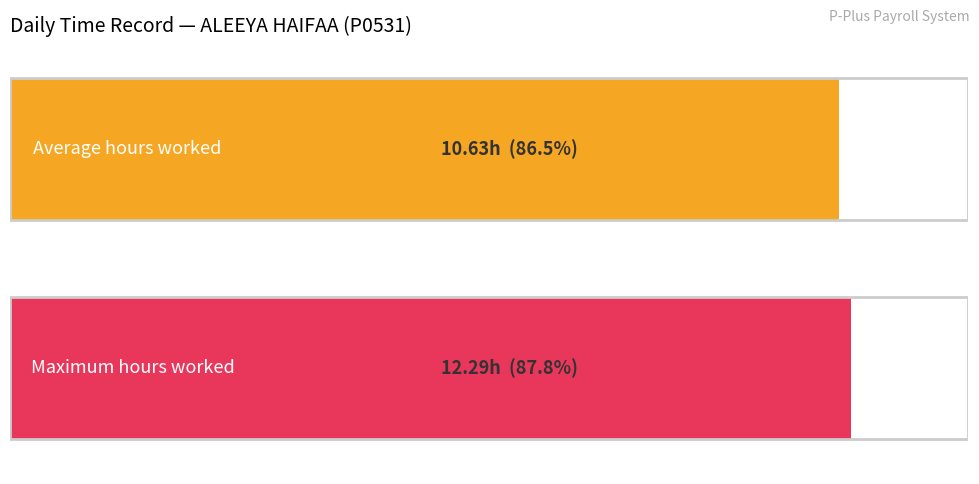

Does the chart contain any negative values?

No